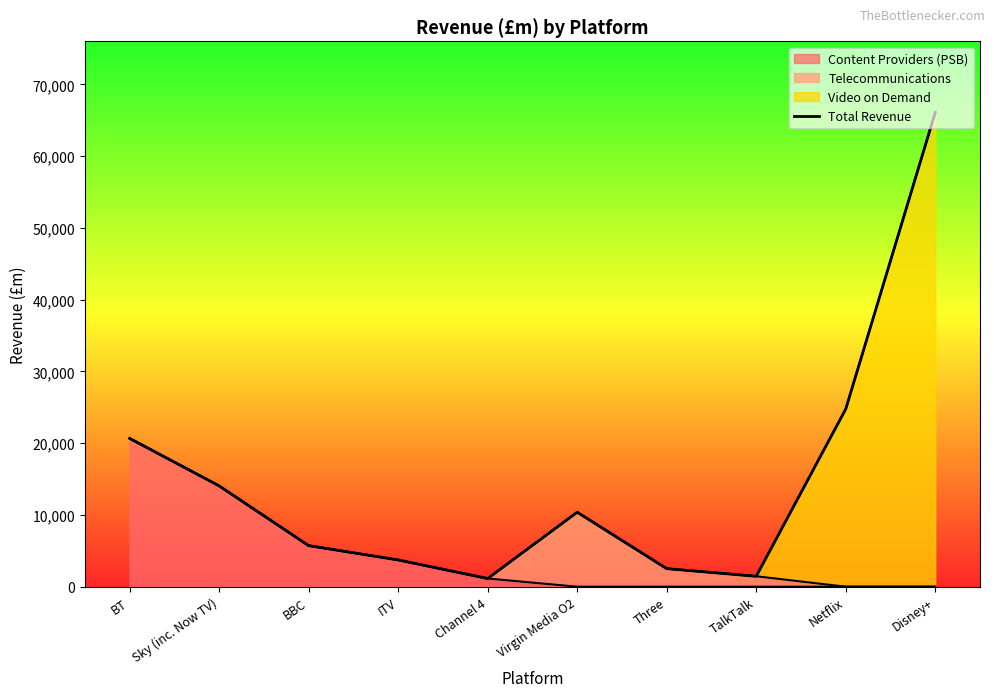

Where does the data first go above 10381?

BT